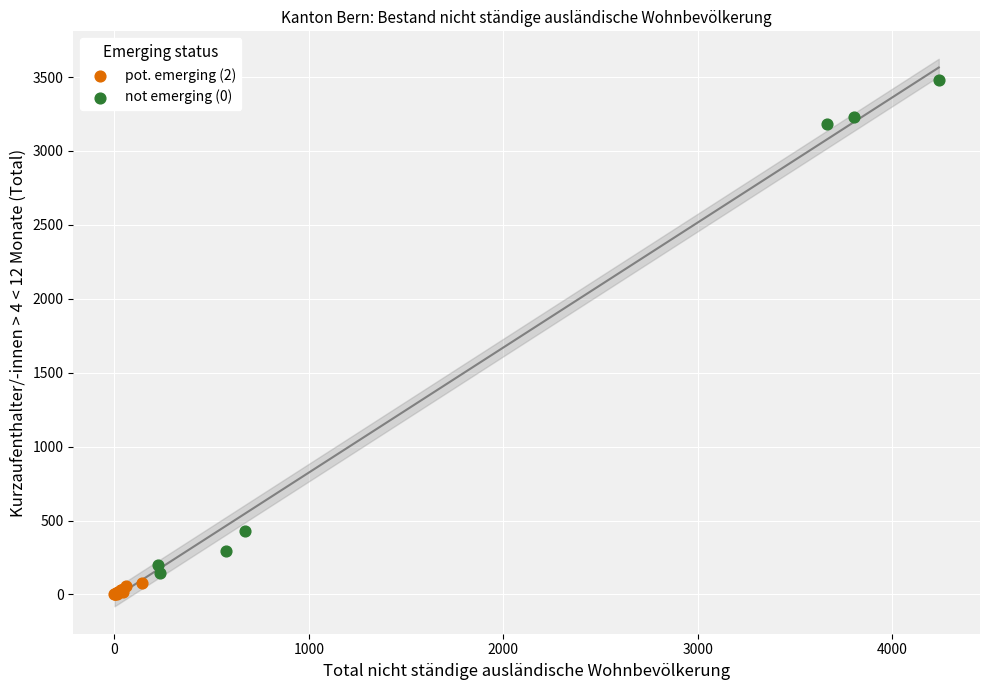

Which series has the widest spread of Y values?

not emerging (0)